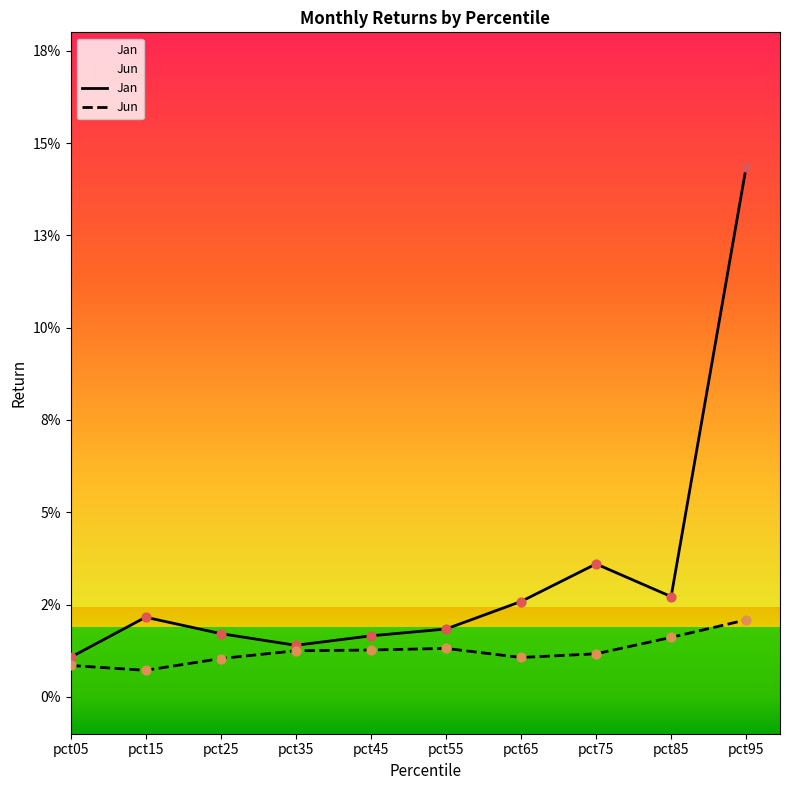

Which series contains the highest Y value?

Jan